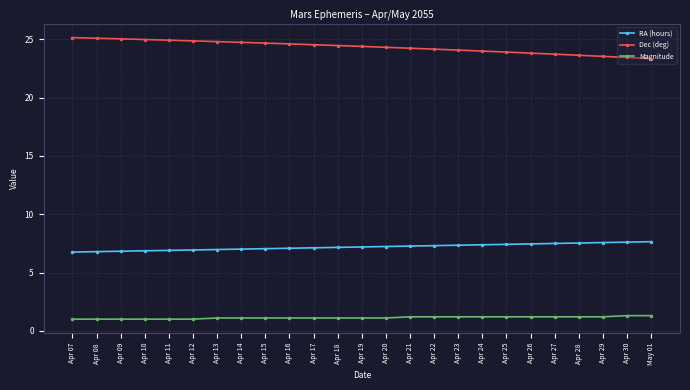

True or false: Magnitude and Dec (deg) cross at least once.

False